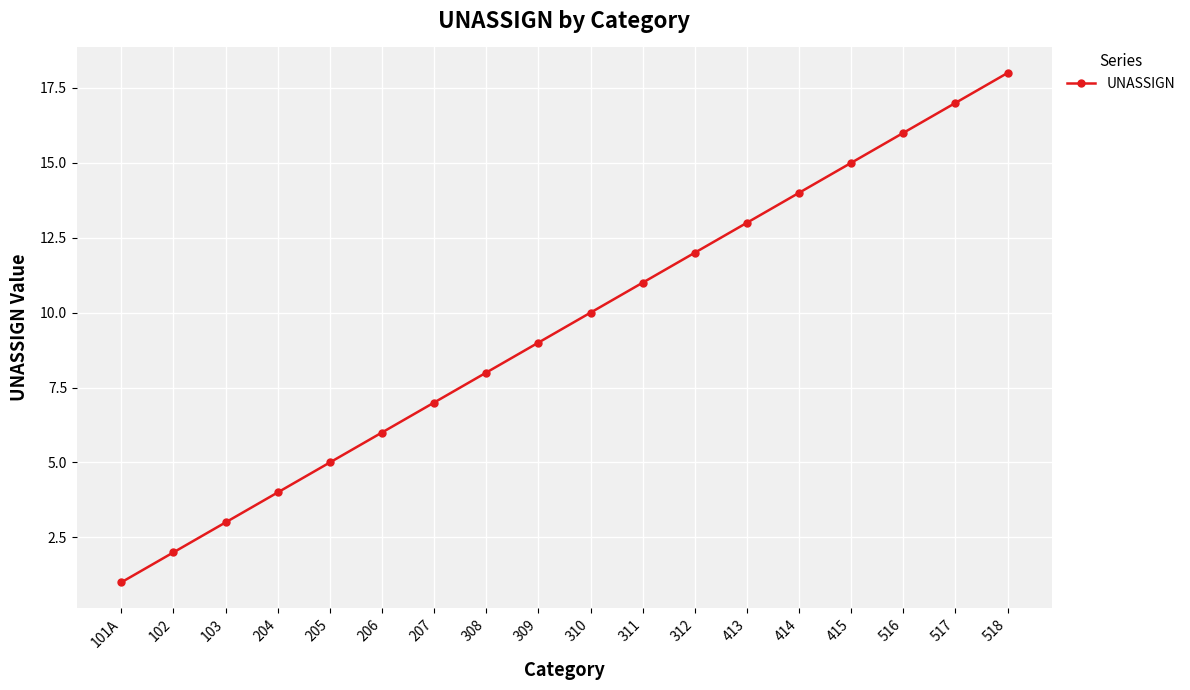

How many lines are shown in the chart?

1